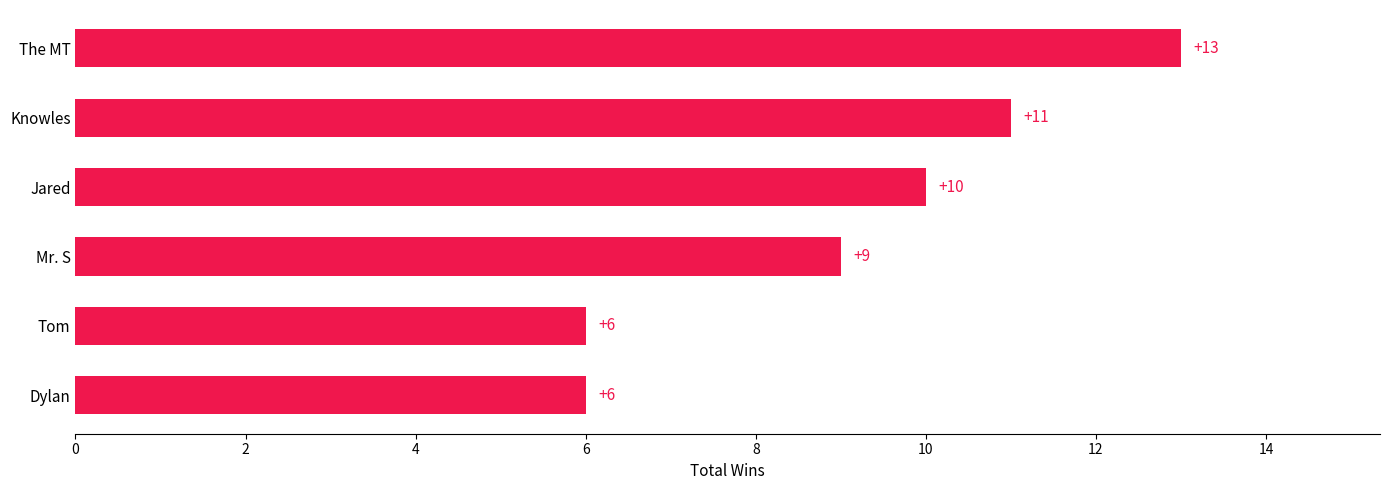

What is the sum of the values at Mr. S and Tom?

15